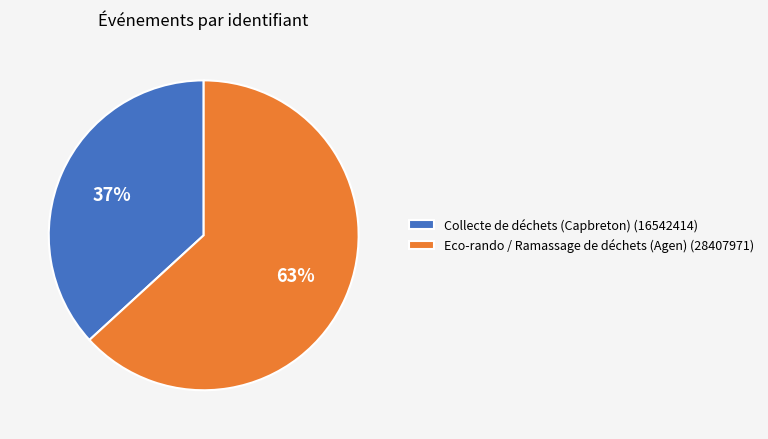

To the nearest percent, what portion does Collecte de déchets (Capbreton) represent?

37%